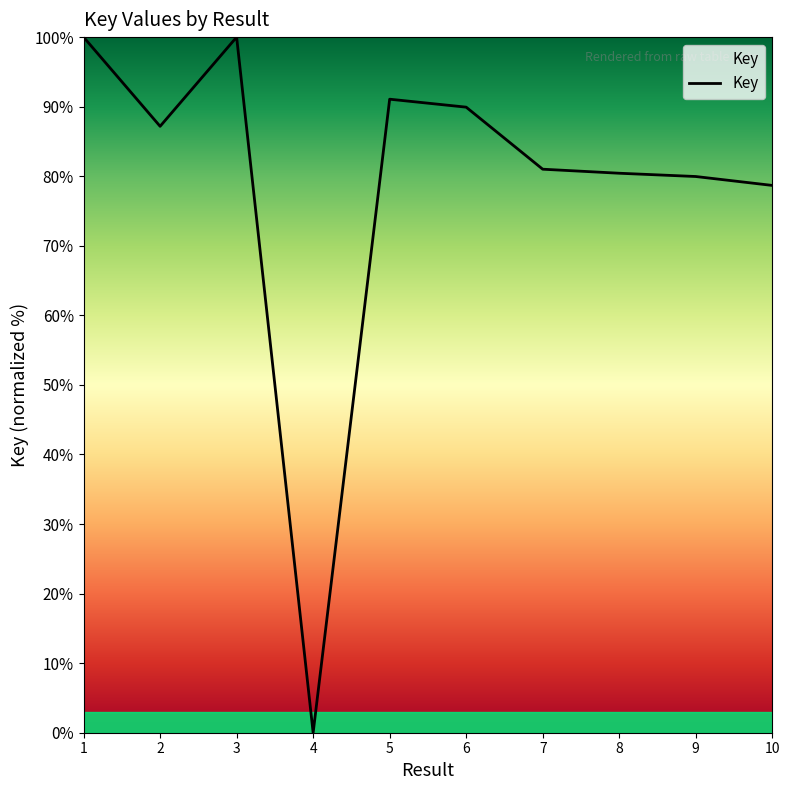

What is the approximate value at 1?

100.0